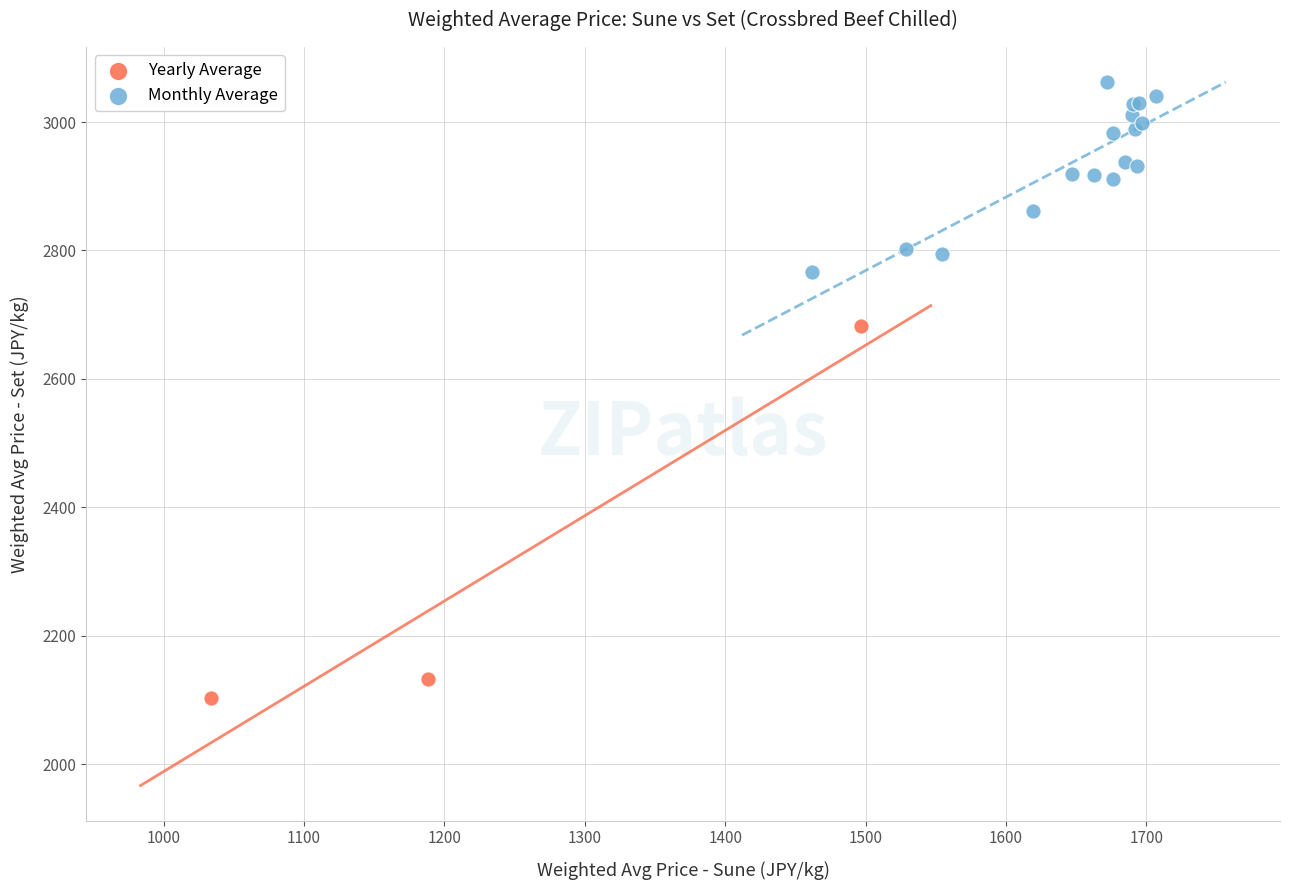

Which series contains the lowest Y value?

Yearly Average